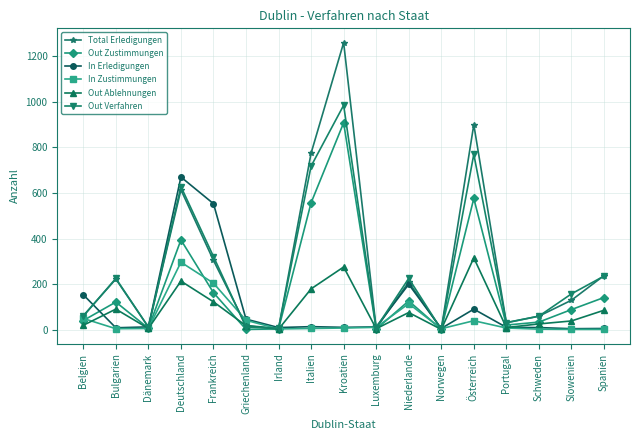

Which series has the largest total across all categories?

Total Erledigungen